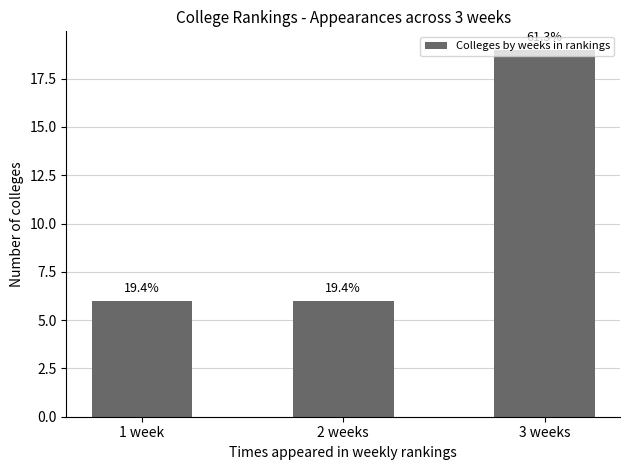

The value at 1 week is 4. True or false?

False